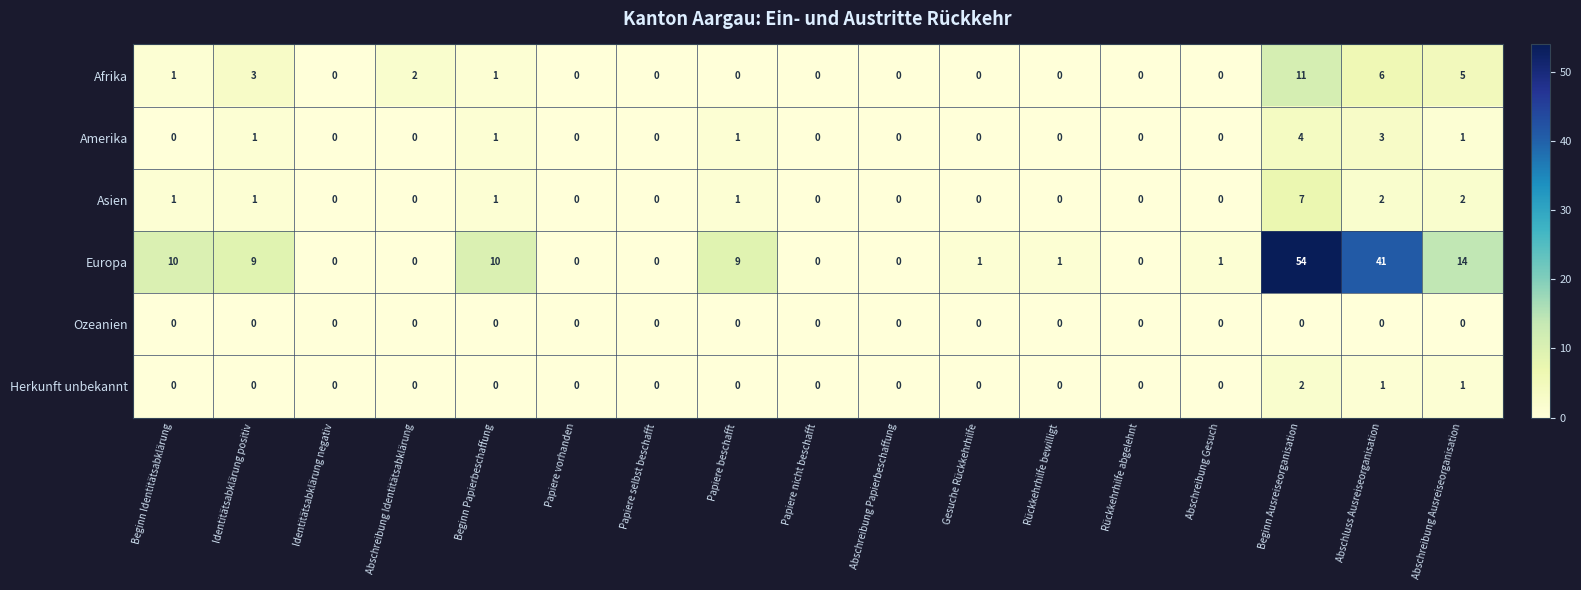

At which label does Europa first exceed 1?

Beginn Identitätsabklärung